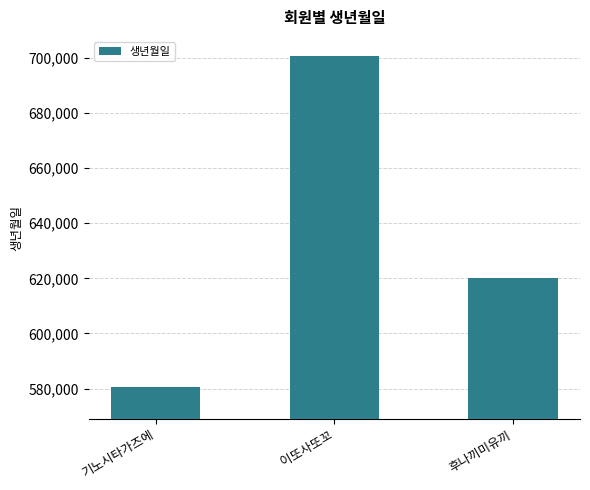

At which label is the value closest to 640606?

후나끼미유끼